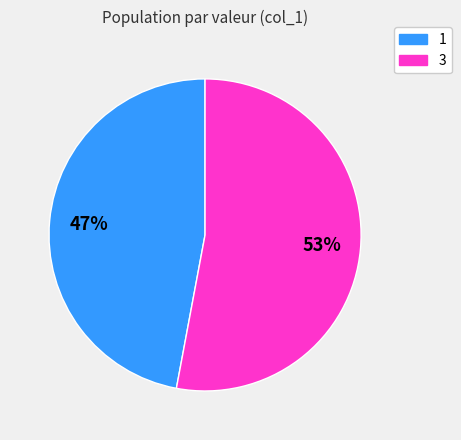

The 1 slice represents 47% of the pie. True or false?

True